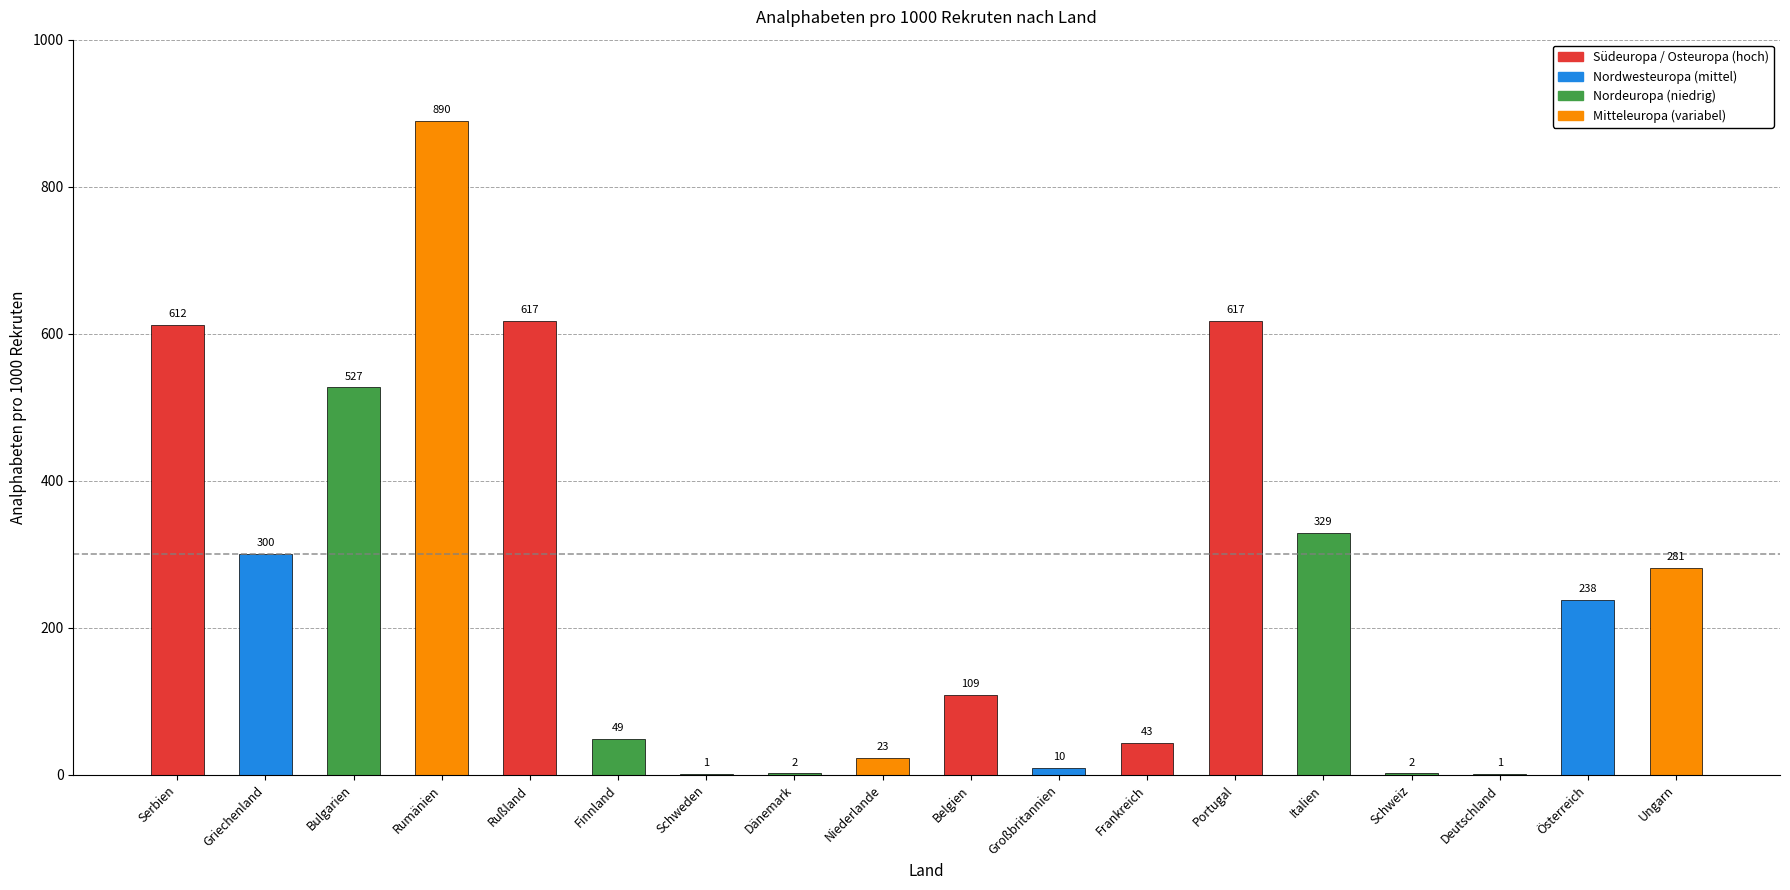

What is the approximate value at Rumänien, to the nearest 100?

900